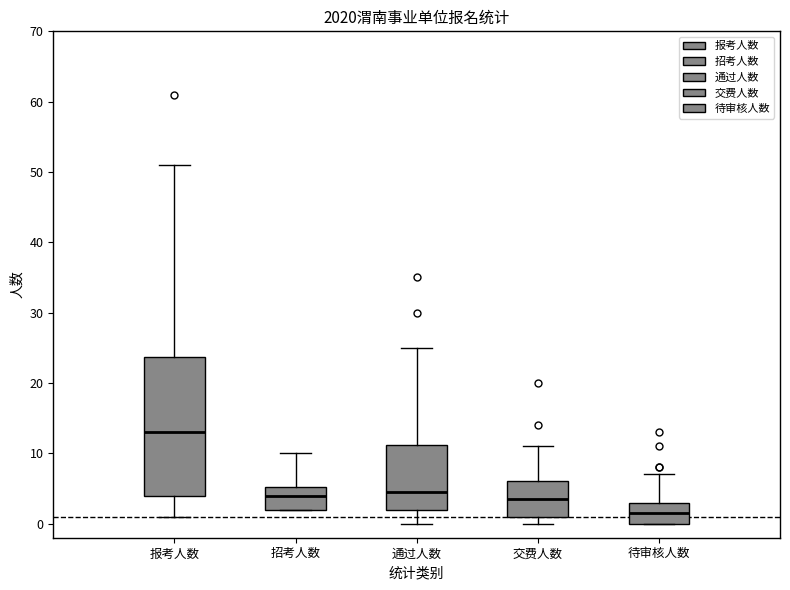

Which box's median line is the highest?

报考人数